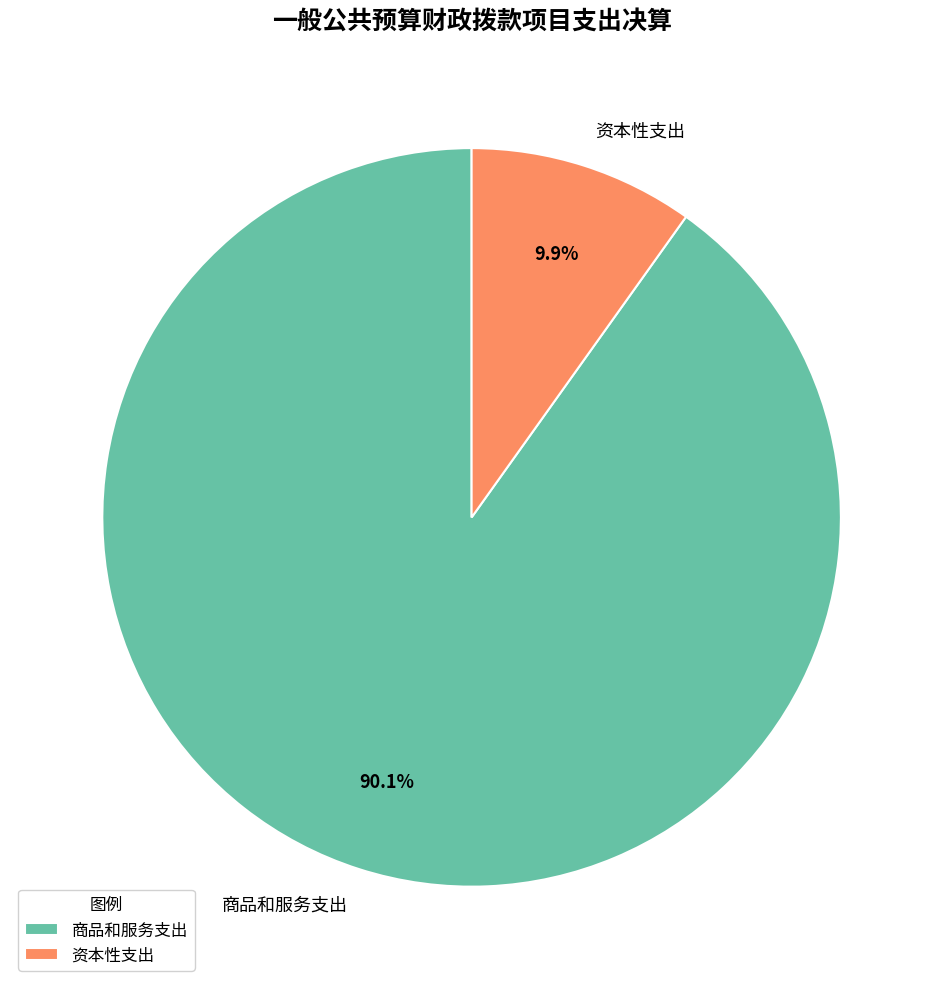

Combined, do 资本性支出 and 商品和服务支出 account for over 50%?

Yes